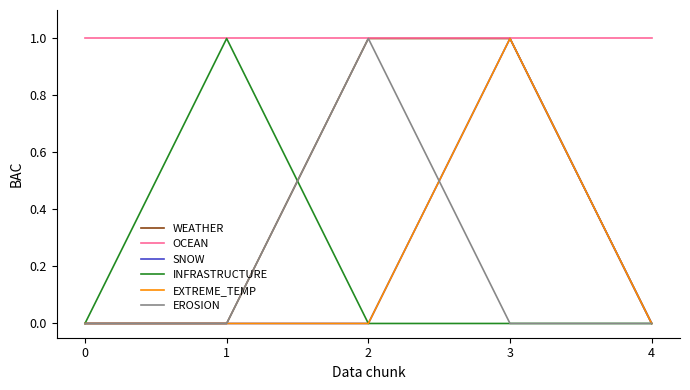

The value of SNOW at 1 is 0. True or false?

True